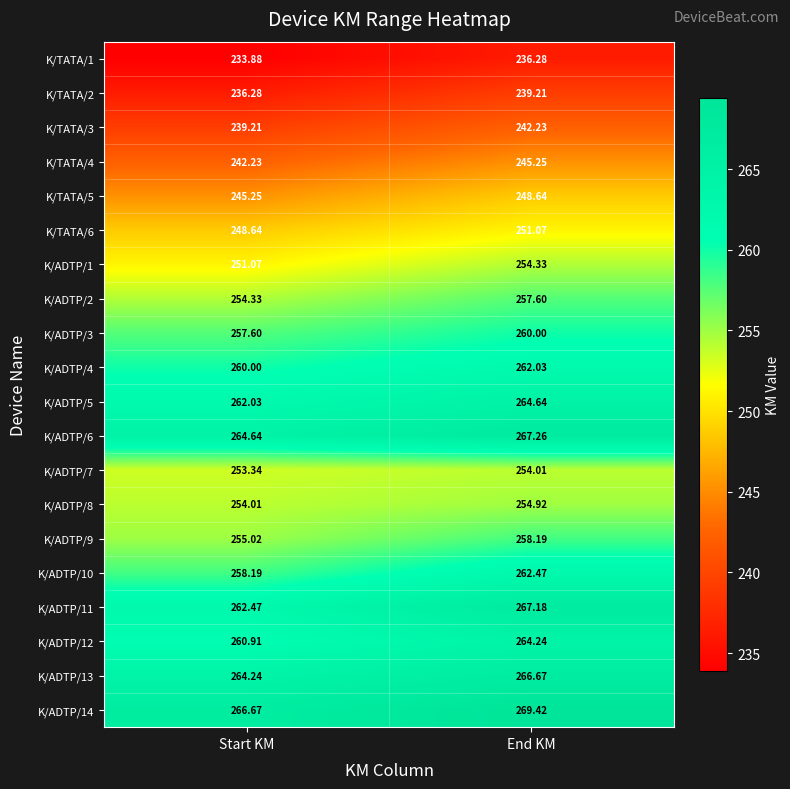

At which category is the sum across all series the highest?

End KM